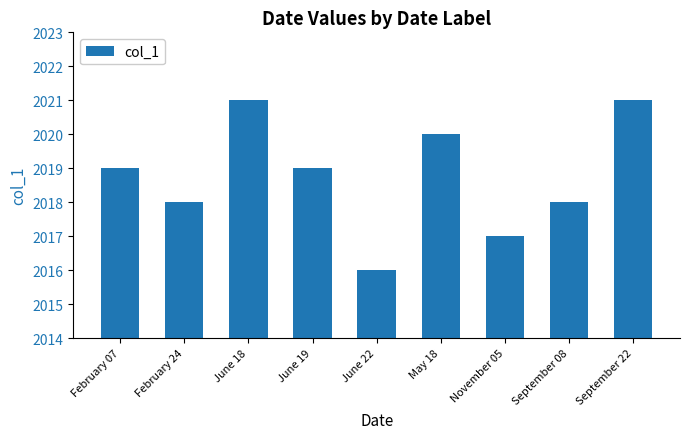

Reading left to right, extract all data points from this chart.

February 07=2019	February 24=2018	June 18=2021	June 19=2019	June 22=2016	May 18=2020	November 05=2017	September 08=2018	September 22=2021